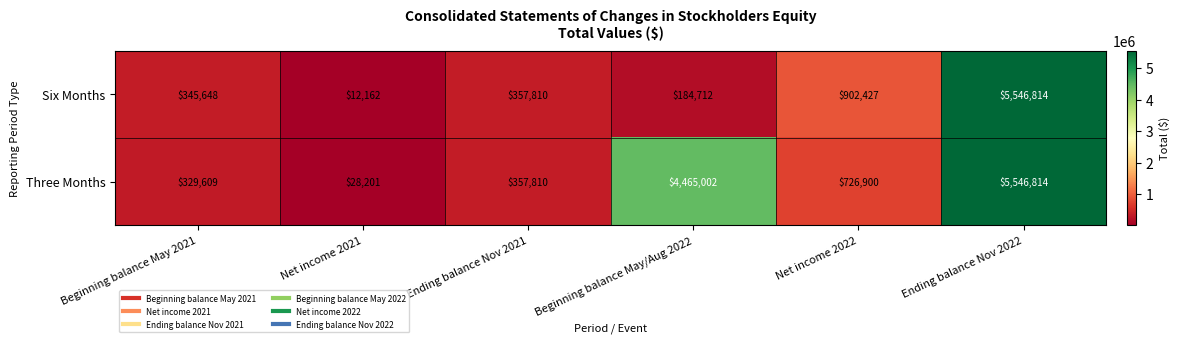

At how many categories does at least one series exceed 4720412?

1